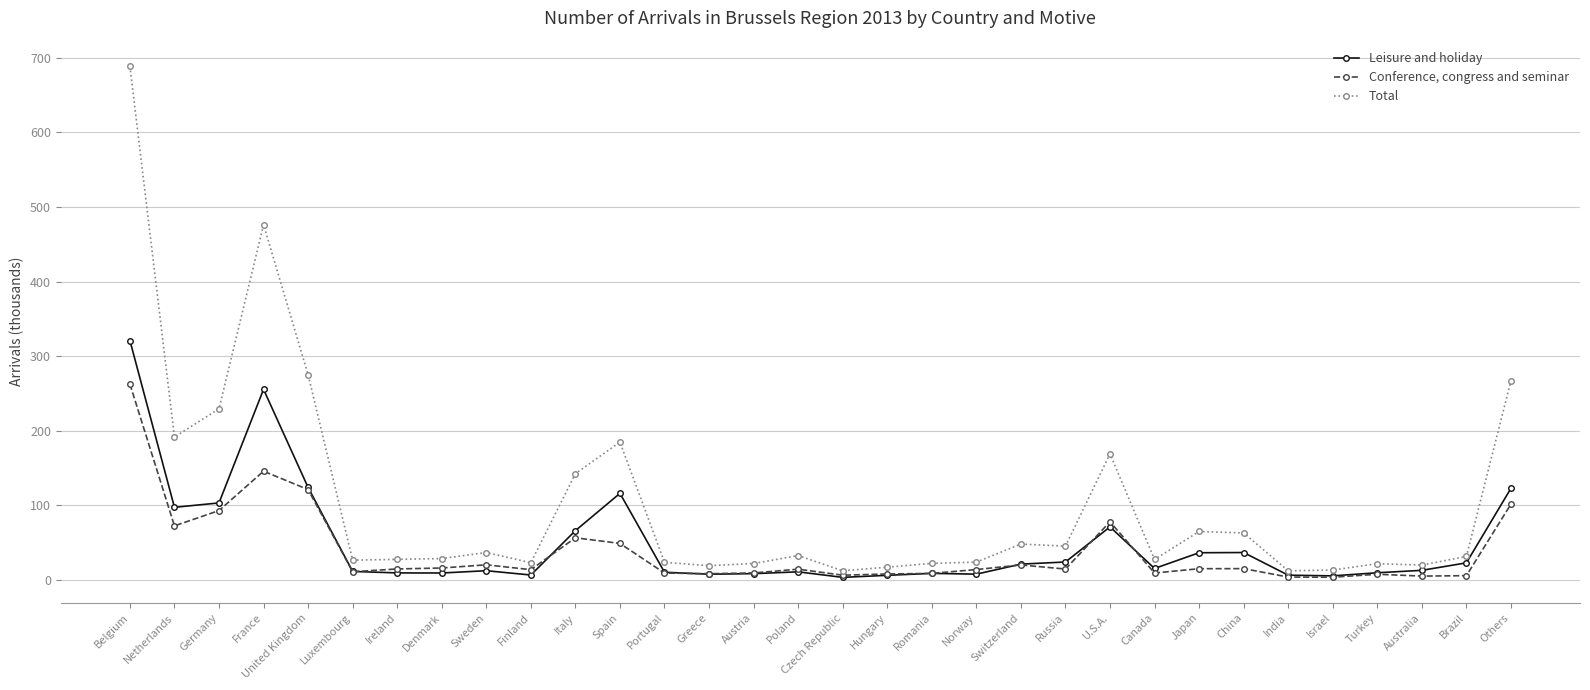

What is the difference between the Leisure and holiday values at Finland and Czech Republic?

3.1